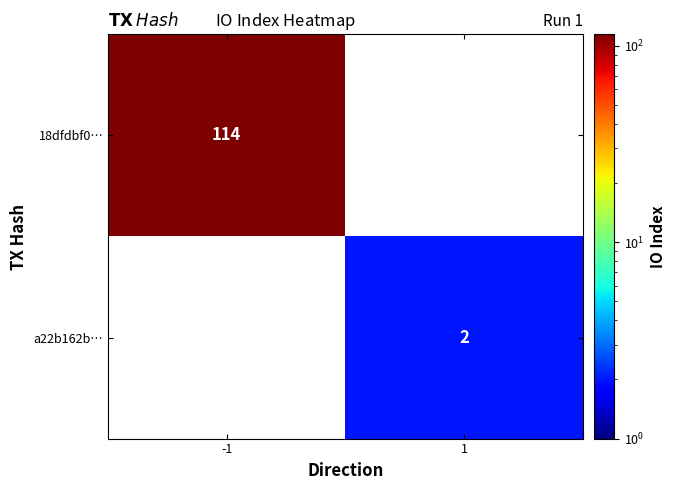

Is it true that 18dfdbf0… equals 114 at -1?

True